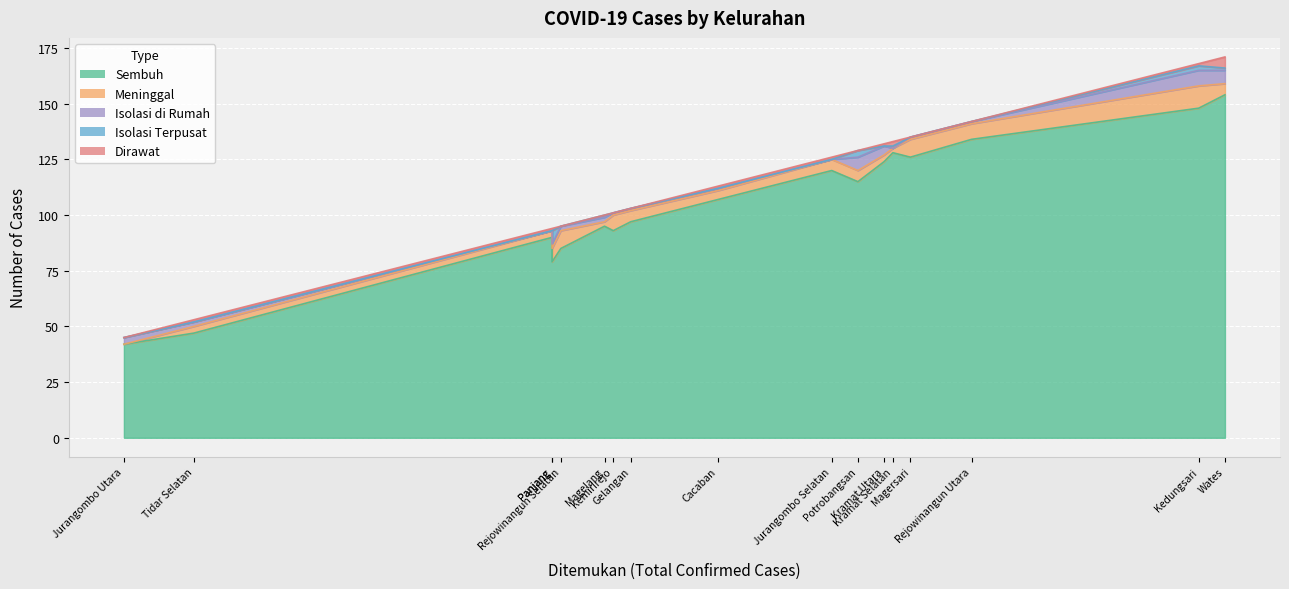

In Dirawat, how many points are lower than both neighbors (excluding endpoints)?

2